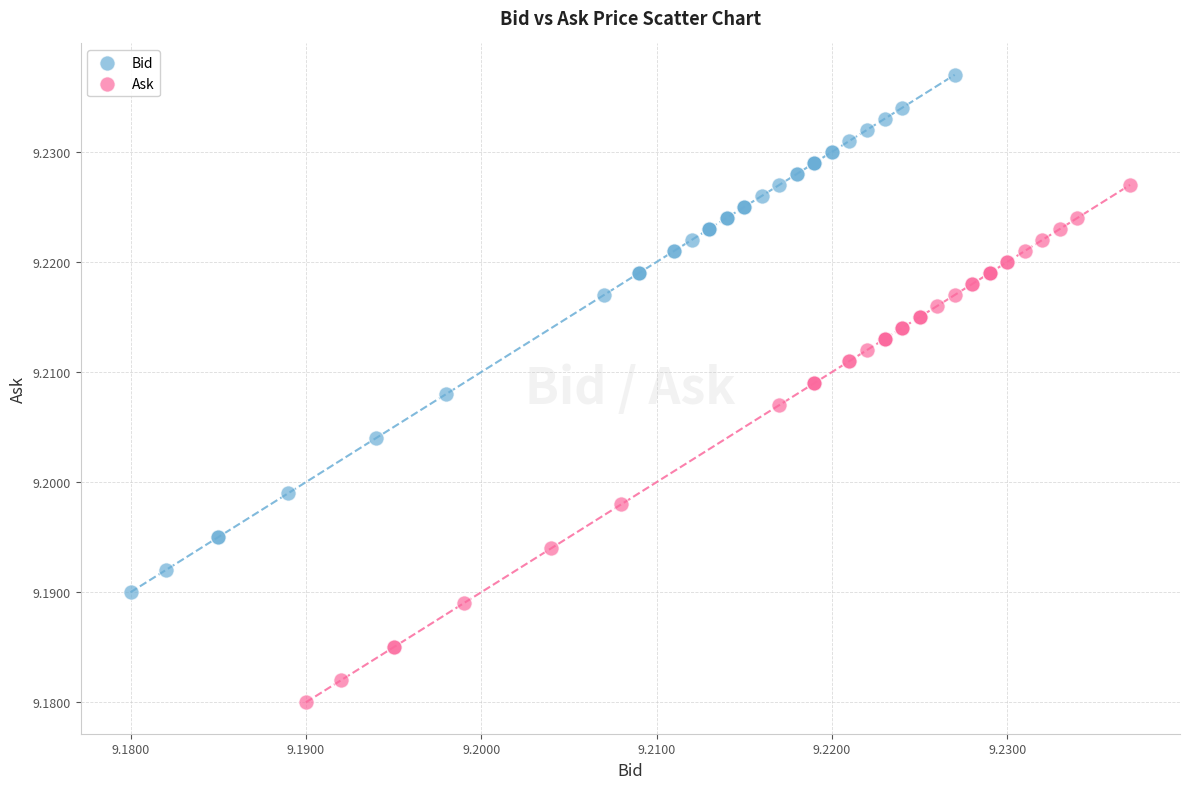

Which series contains the highest Y value?

Bid